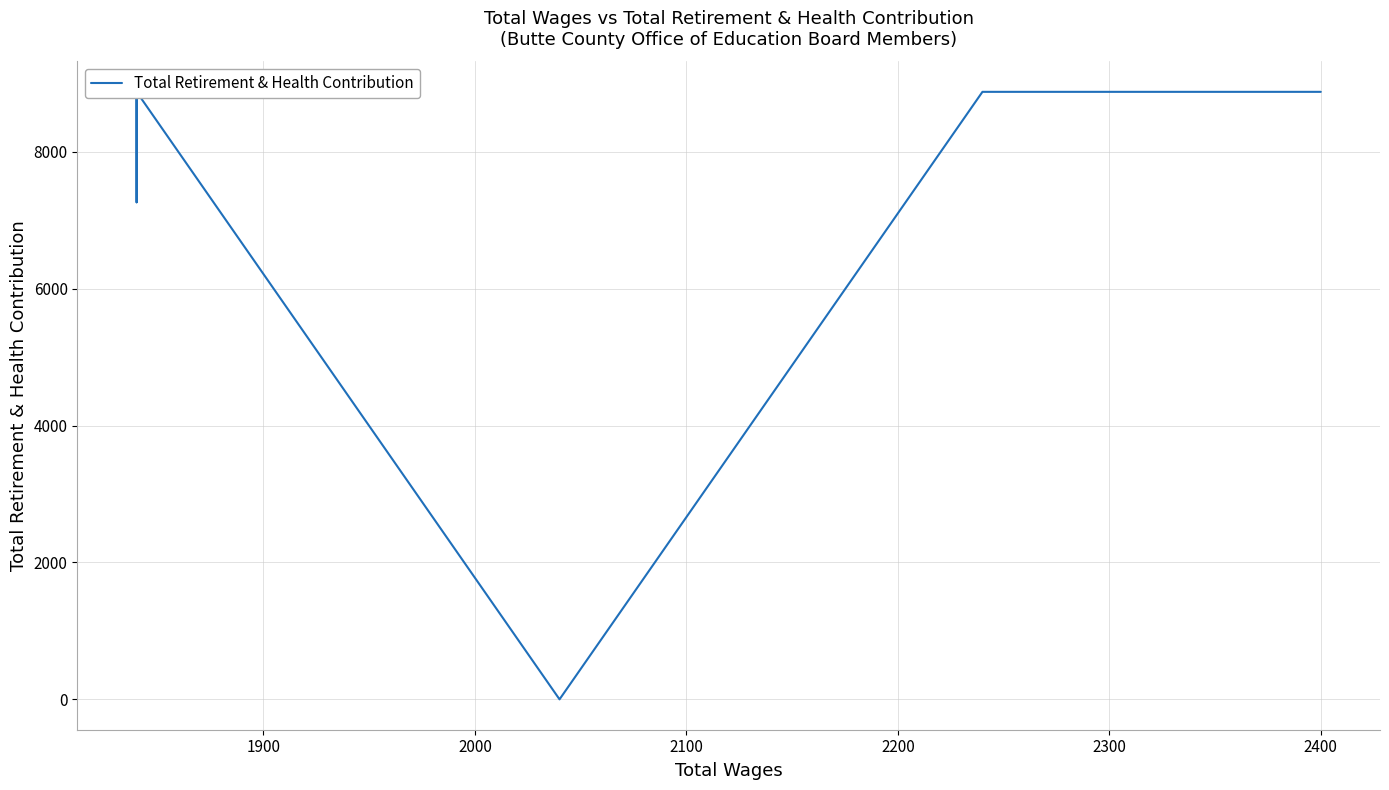

What is the average value?

7378